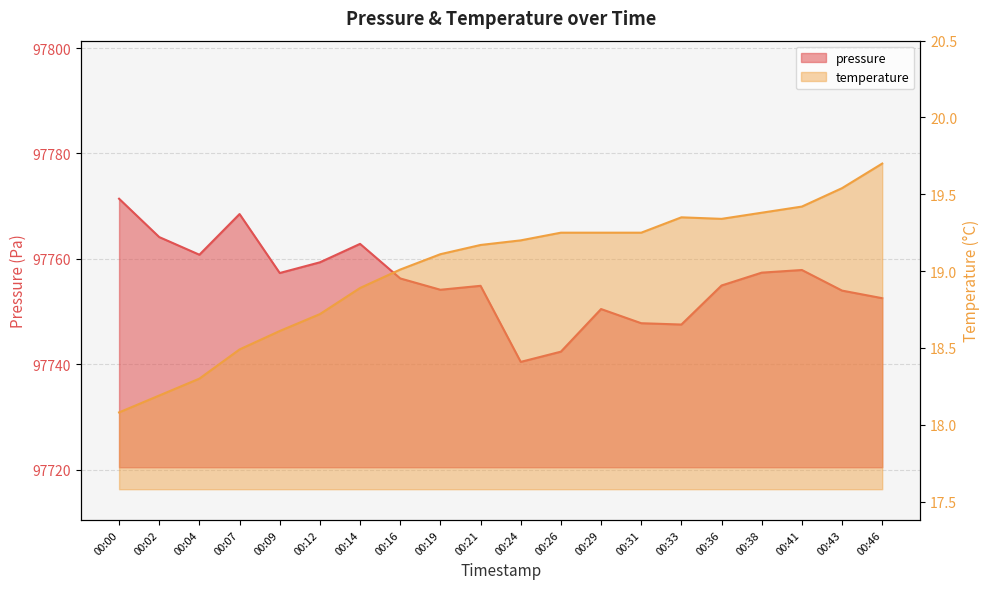

In pressure, how many points are lower than both neighbors (excluding endpoints)?

5